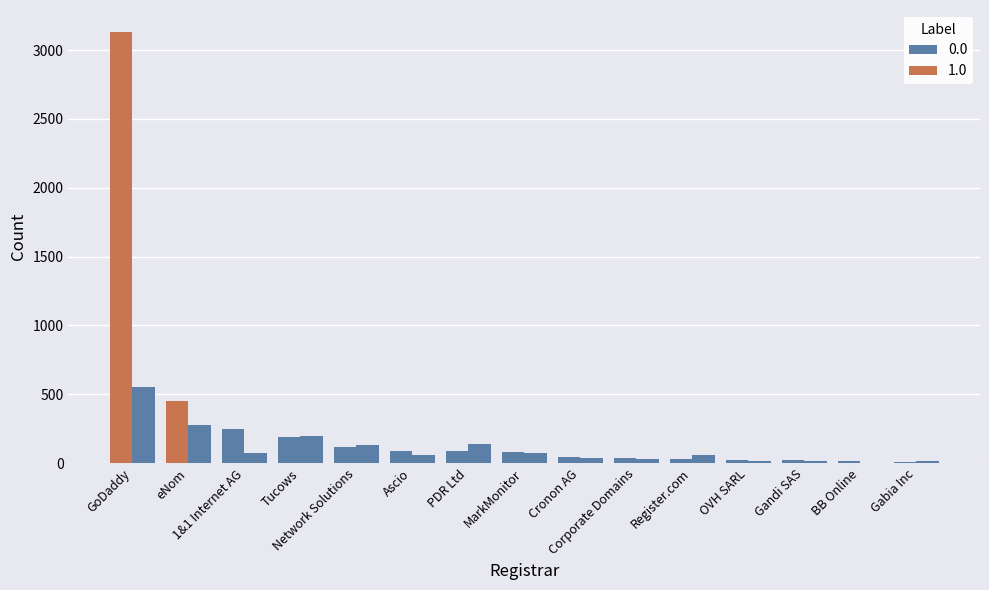

Reading left to right, extract all data points from this chart.

total-domains: 3134	450	250	188	115	86	85	83	45	40	29	22	20	19	8
total-nameservers: 550	279	73	198	131	62	136	73	37	33	59	19	12	3	13